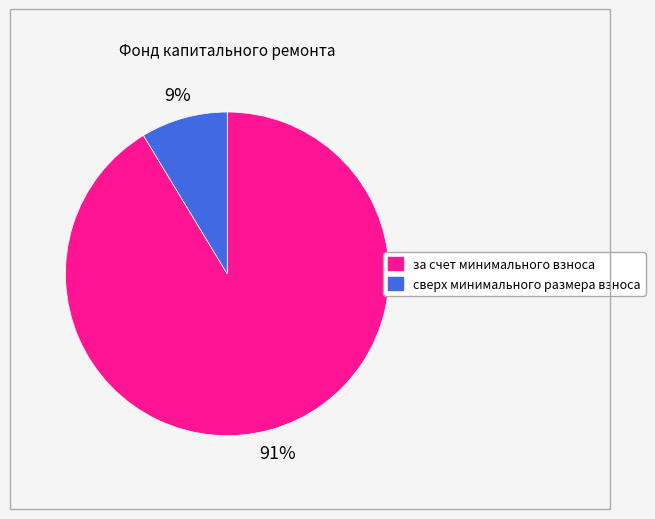

How many segments does this pie chart have?

2